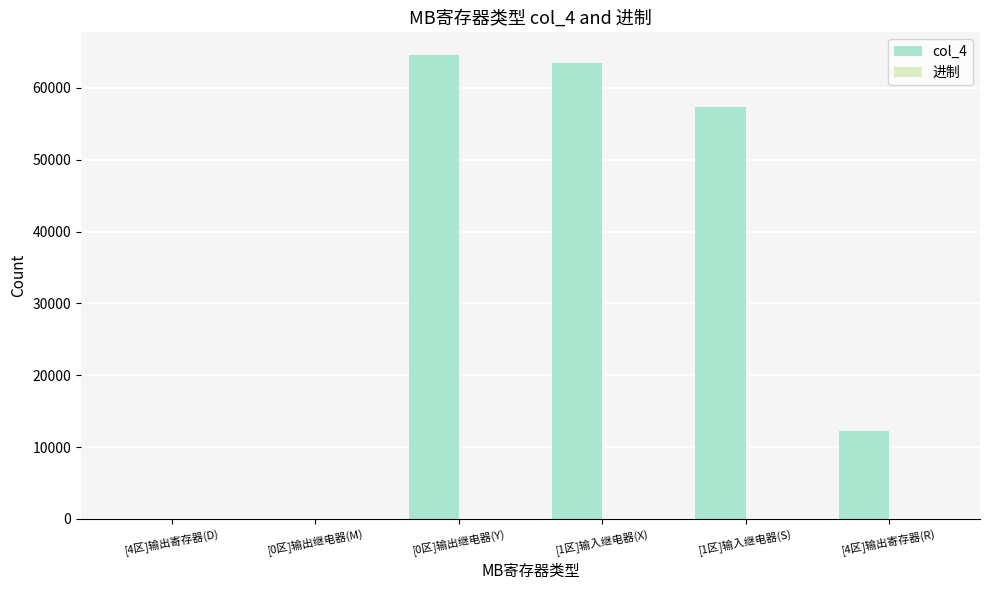

Which series has the largest total across all categories?

col_4